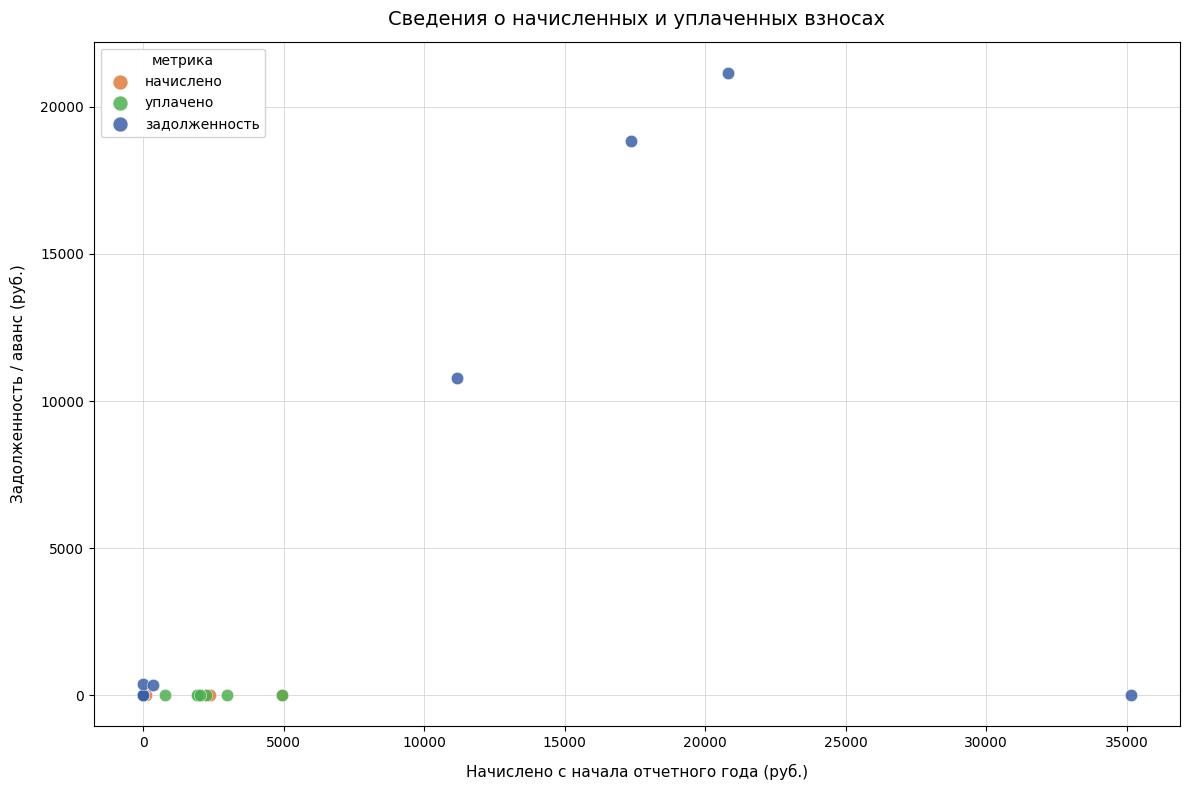

Which series reaches the maximum Y coordinate?

задолженность